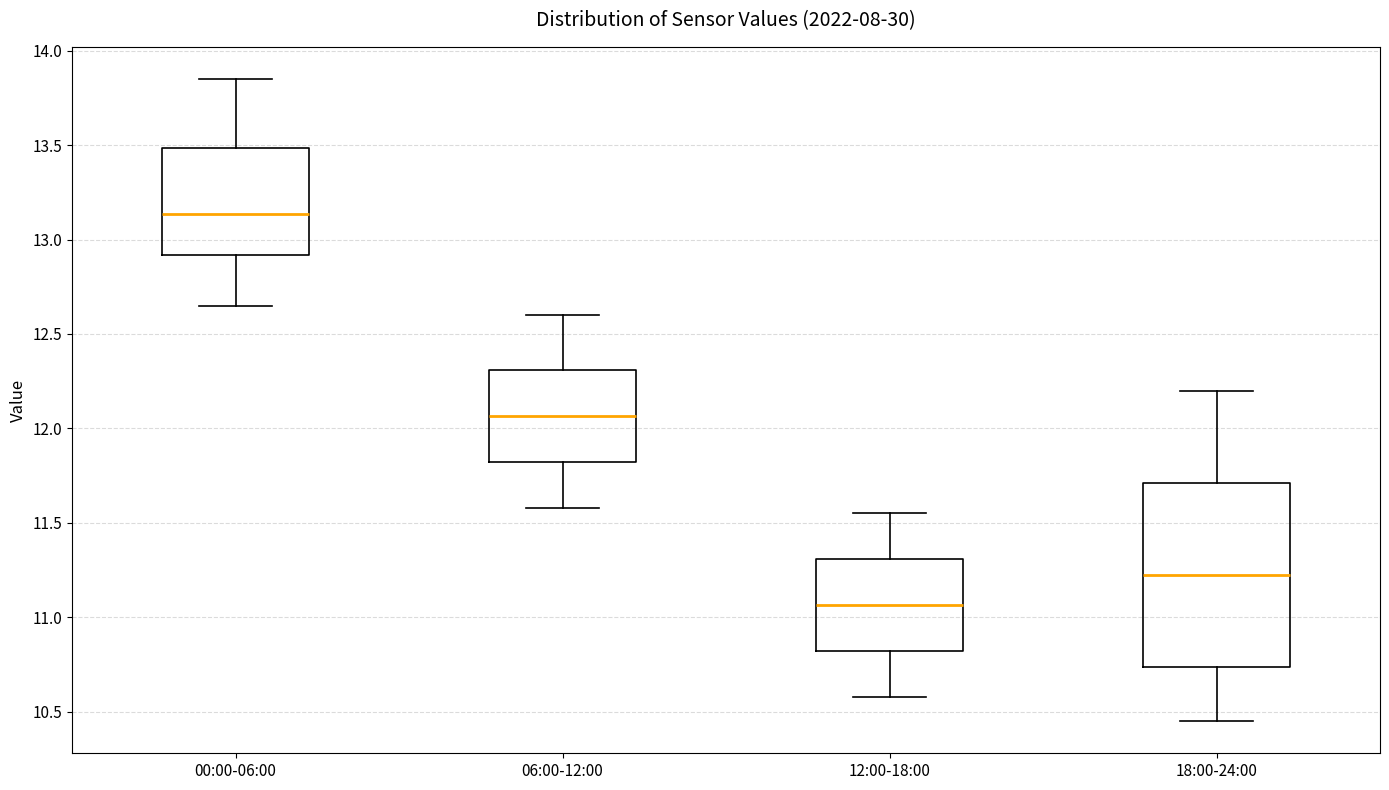

Which box is the tallest, from its lower edge to its upper edge?

18:00-24:00